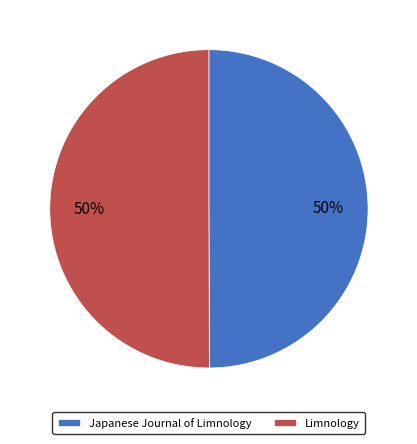

Approximately how many times larger is the value at Limnology compared to Japanese Journal of Limnology?

1.0